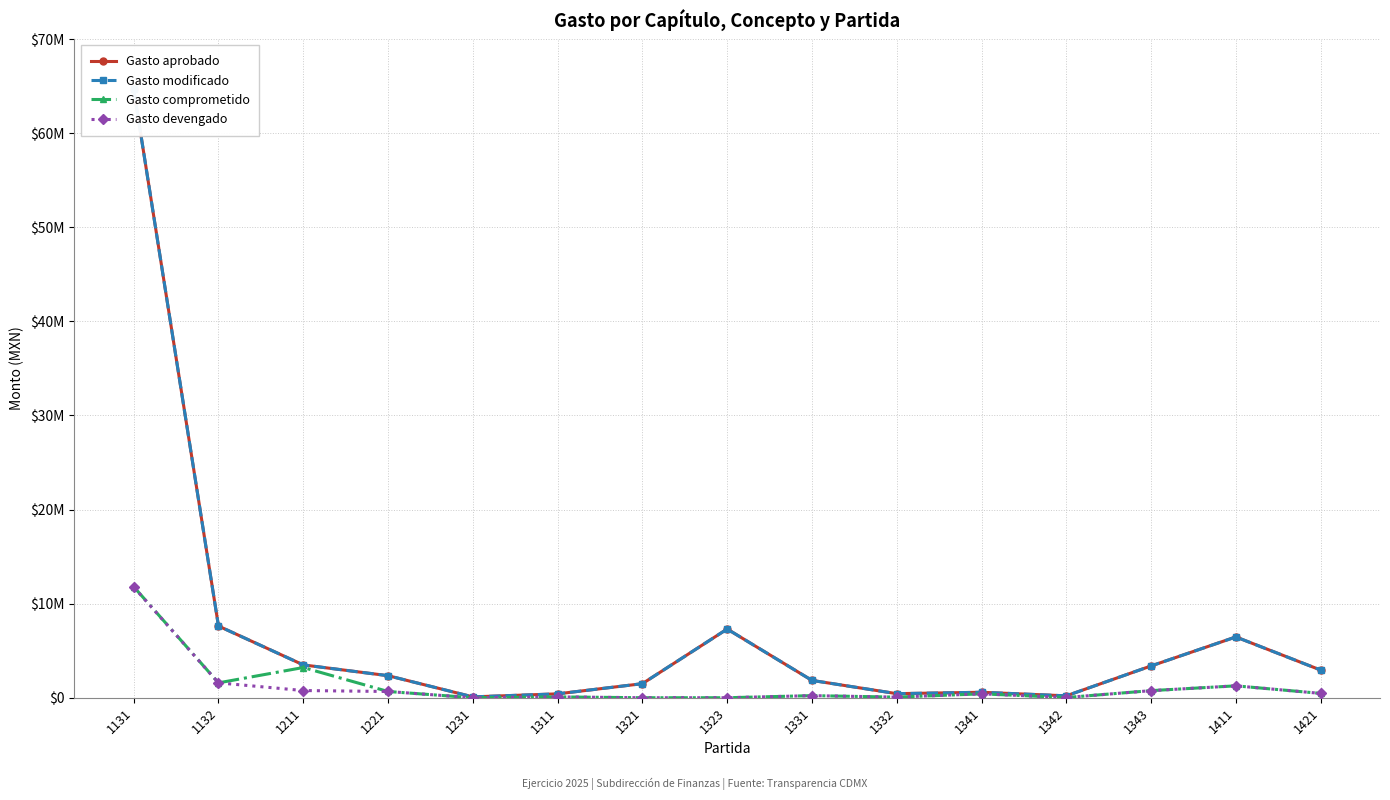

Is it true that Gasto devengado equals 662660.5 at 1221?

True